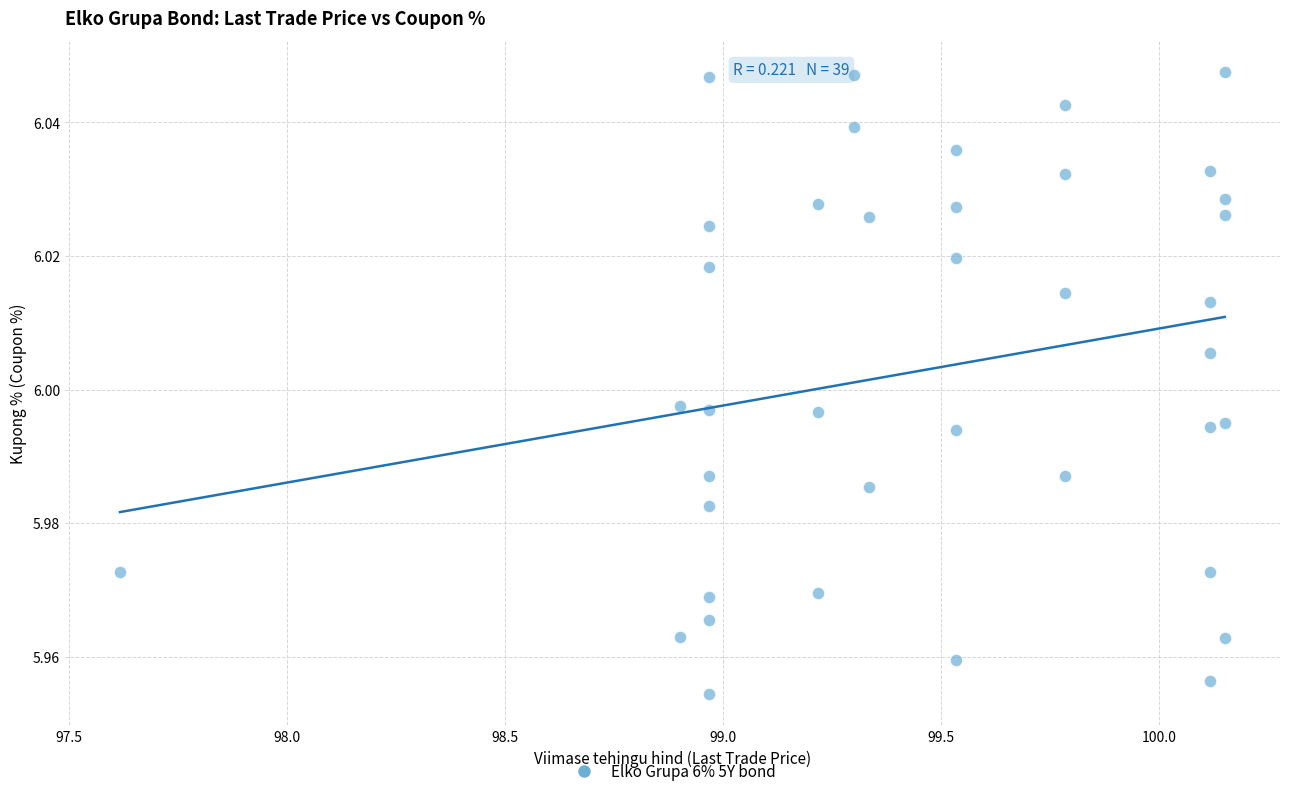

What is the range of X values (max minus min)?

2.5